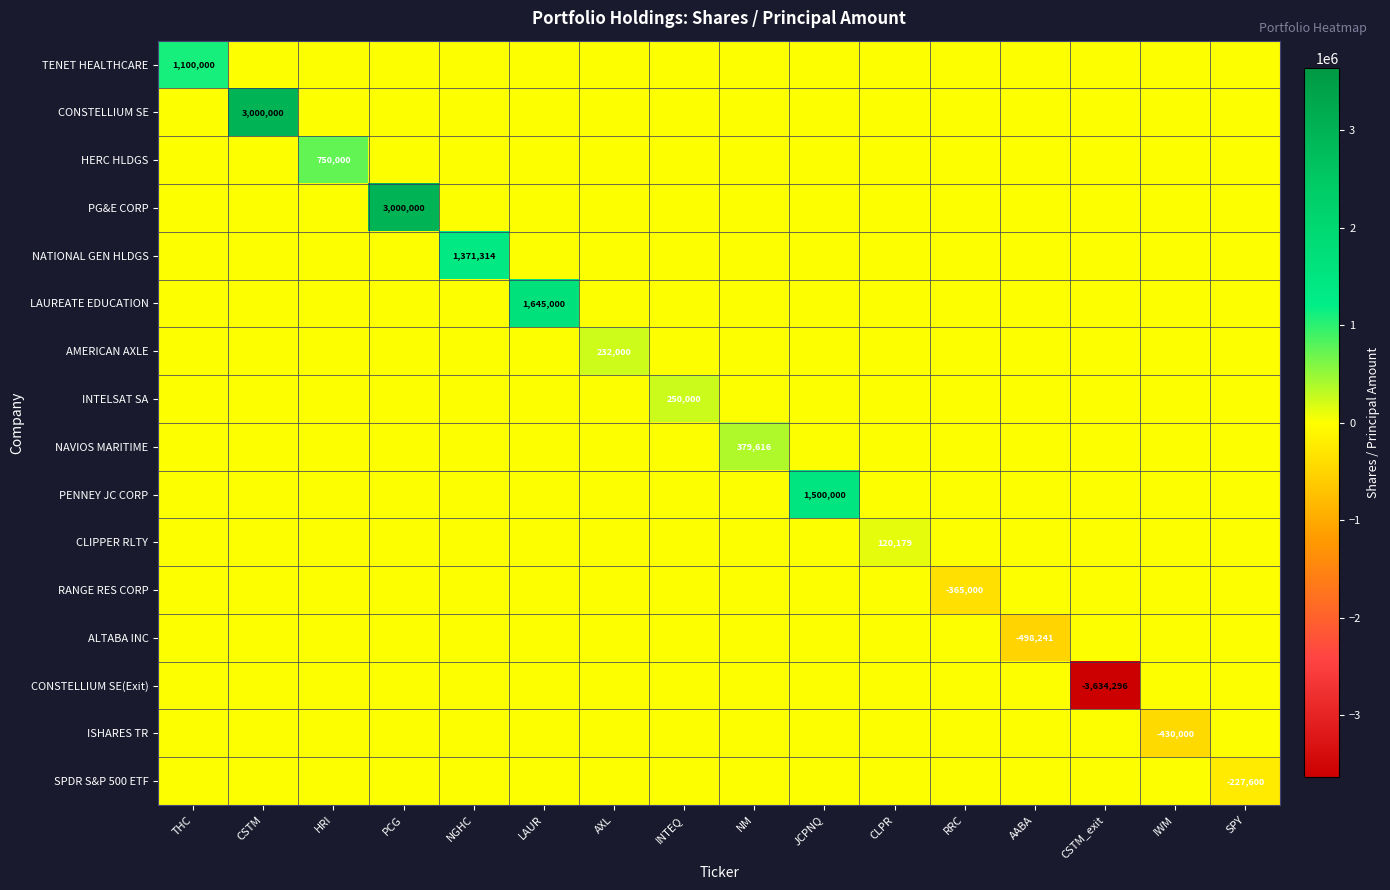

What is the maximum value for CONSTELLIUM SE?

3000000